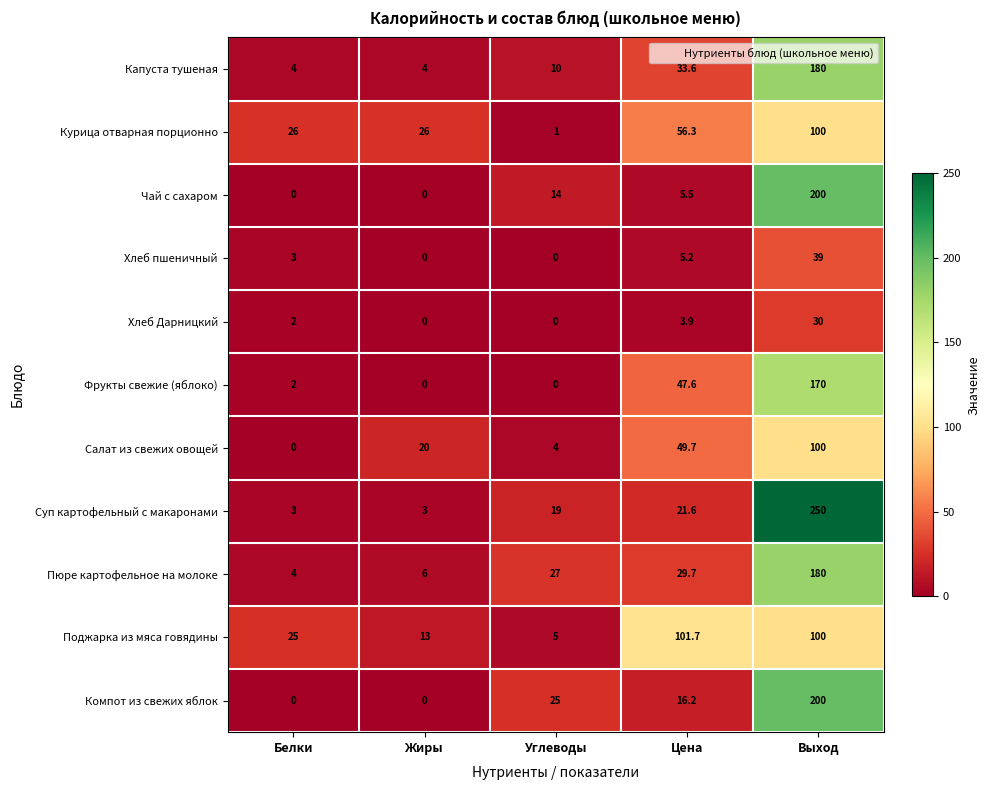

Which series changed the most between Углеводы and Цена?

Поджарка из мяса говядины